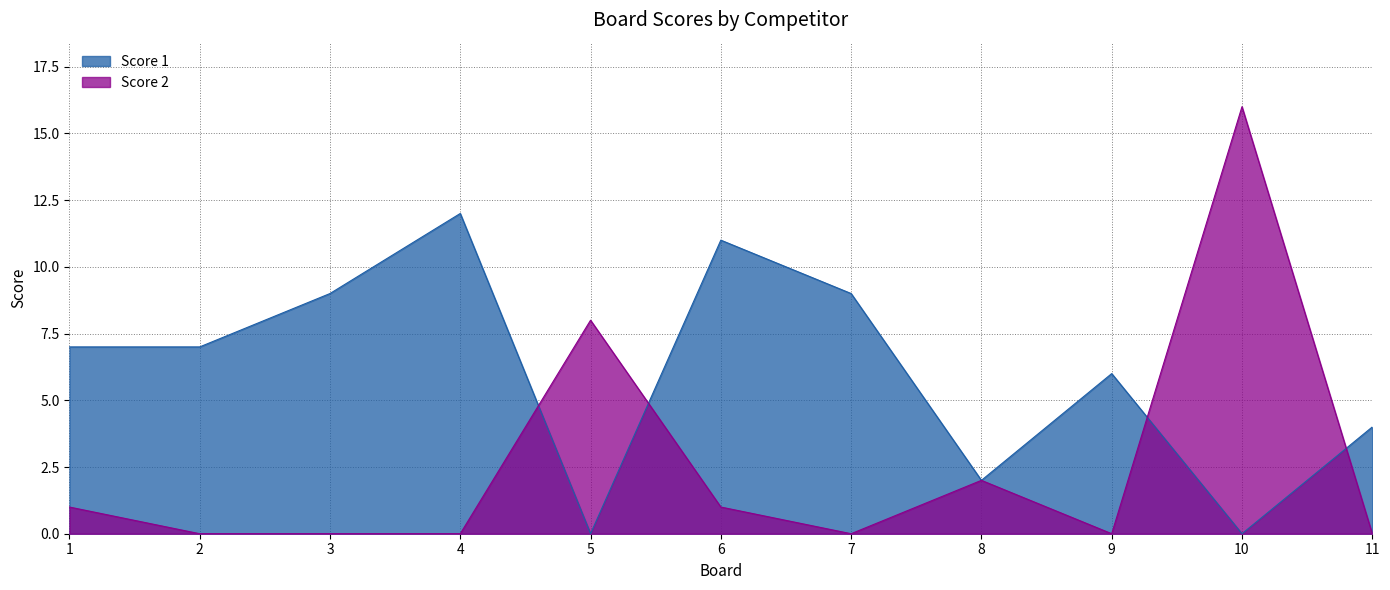

The Score 2 series shows 1 at 6. True or false?

False